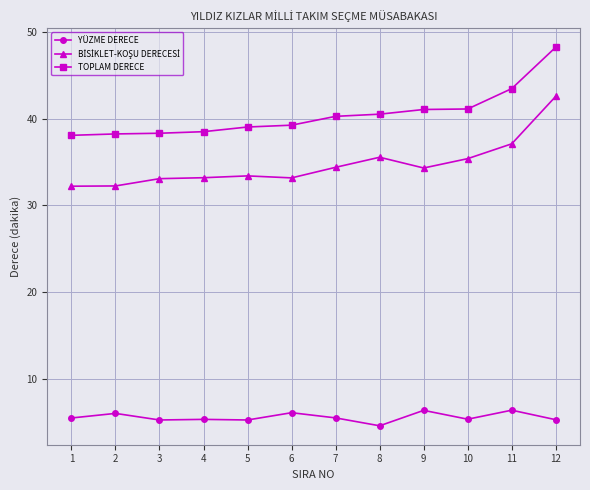

At which category is the sum across all series the highest?

12